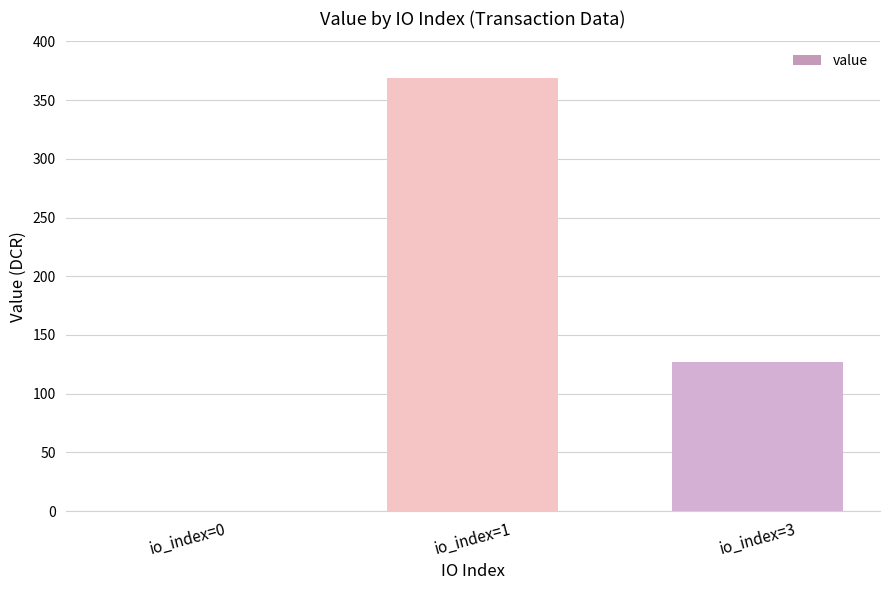

How many categories are shown in the chart?

3